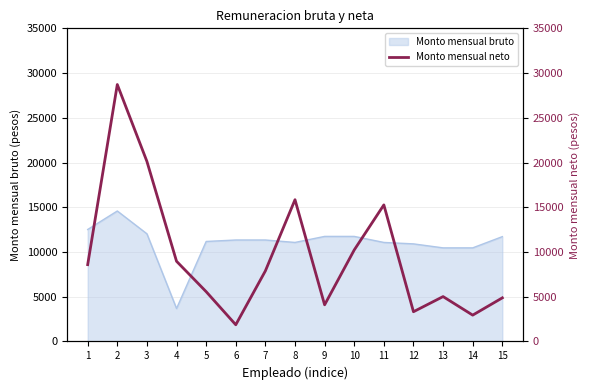

Reading left to right, what are all the values shown in this chart?

8586.3	28719.0	20125.8	8962.9	5566.9	1865.9	7887.6	15843.0	4095.8	10228.3	15264.3	3323.3	5015.7	2943.2	4873.4